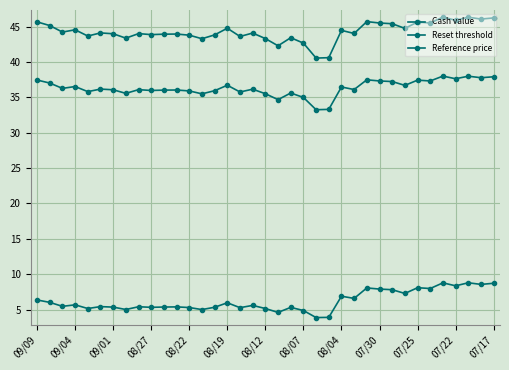

How many lines are shown in the chart?

3